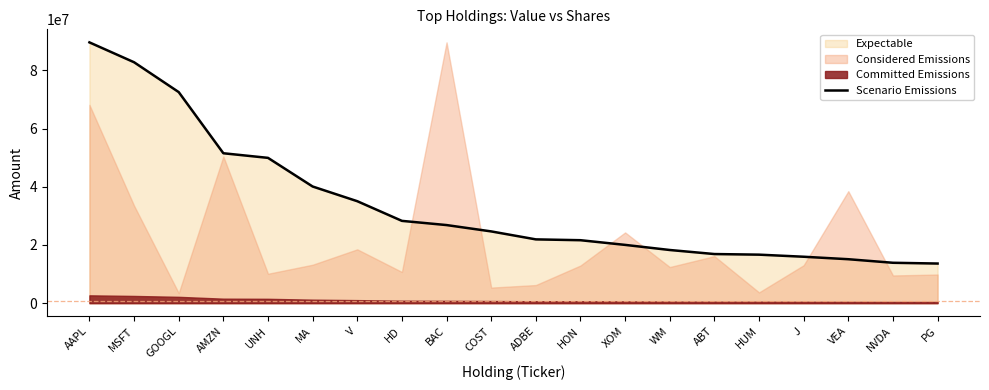

Rank the categories by value from highest to lowest.

AAPL, MSFT, GOOGL, AMZN, UNH, MA, V, HD, BAC, COST, ADBE, HON, XOM, WM, ABT, HUM, J, VEA, NVDA, PG